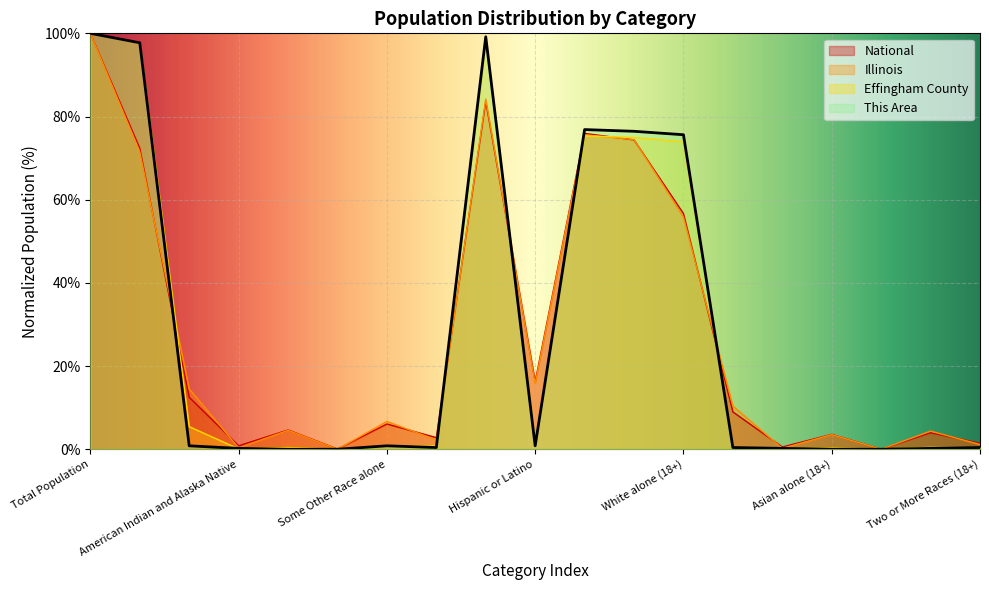

Which label corresponds to the largest value in the chart?

Total Population